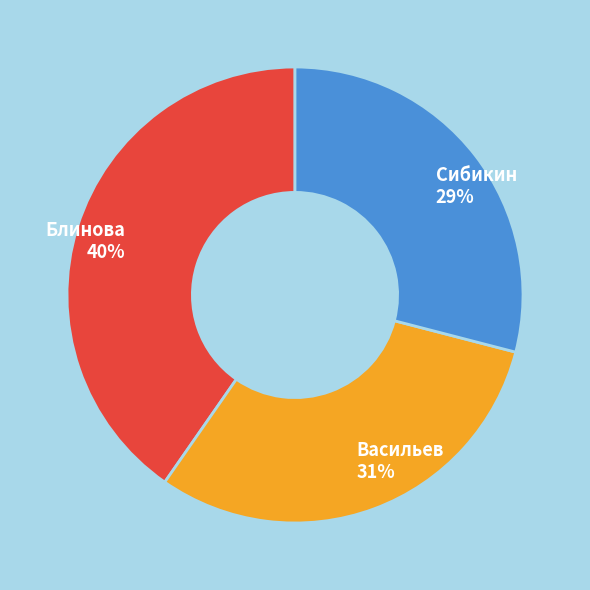

To the nearest percent, what is the difference between the largest and smallest slice percentages?

11%